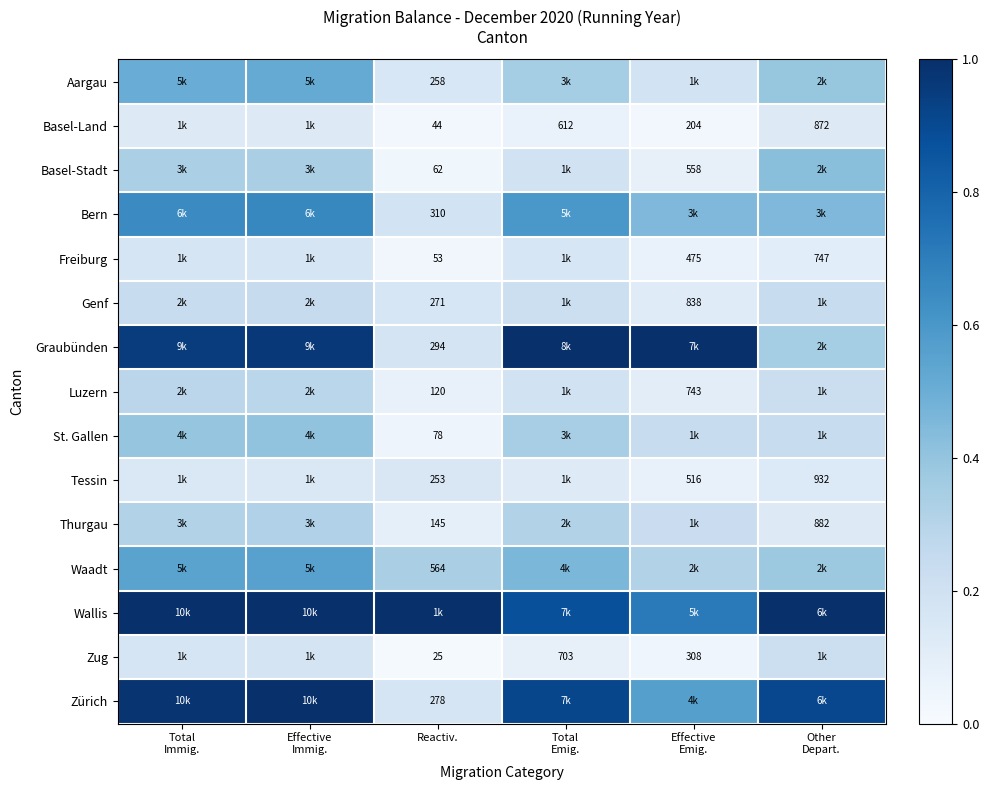

Is the value of Luzern at Total Emig. greater than the value of Aargau at Reactiv.?

Yes